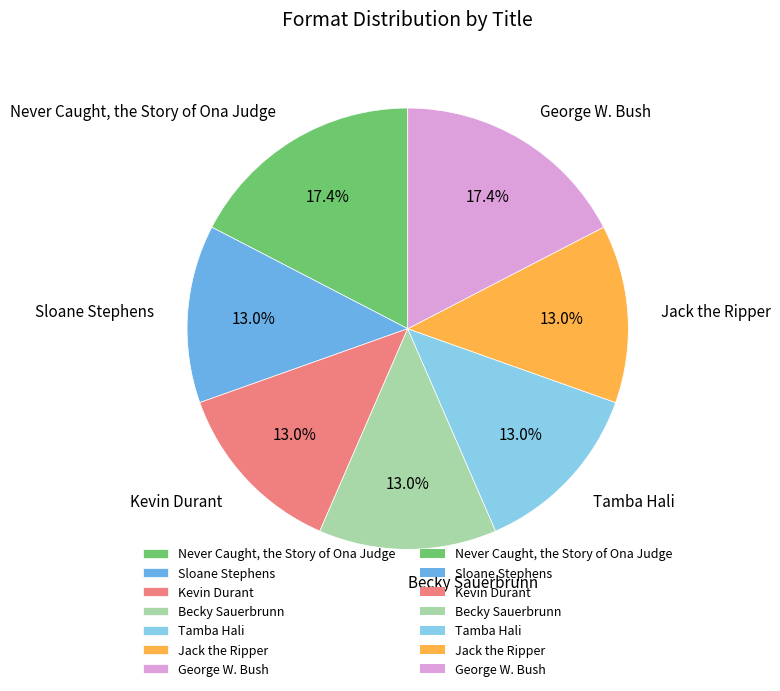

What is the total percentage of Jack the Ripper and Sloane Stephens?

26.1%